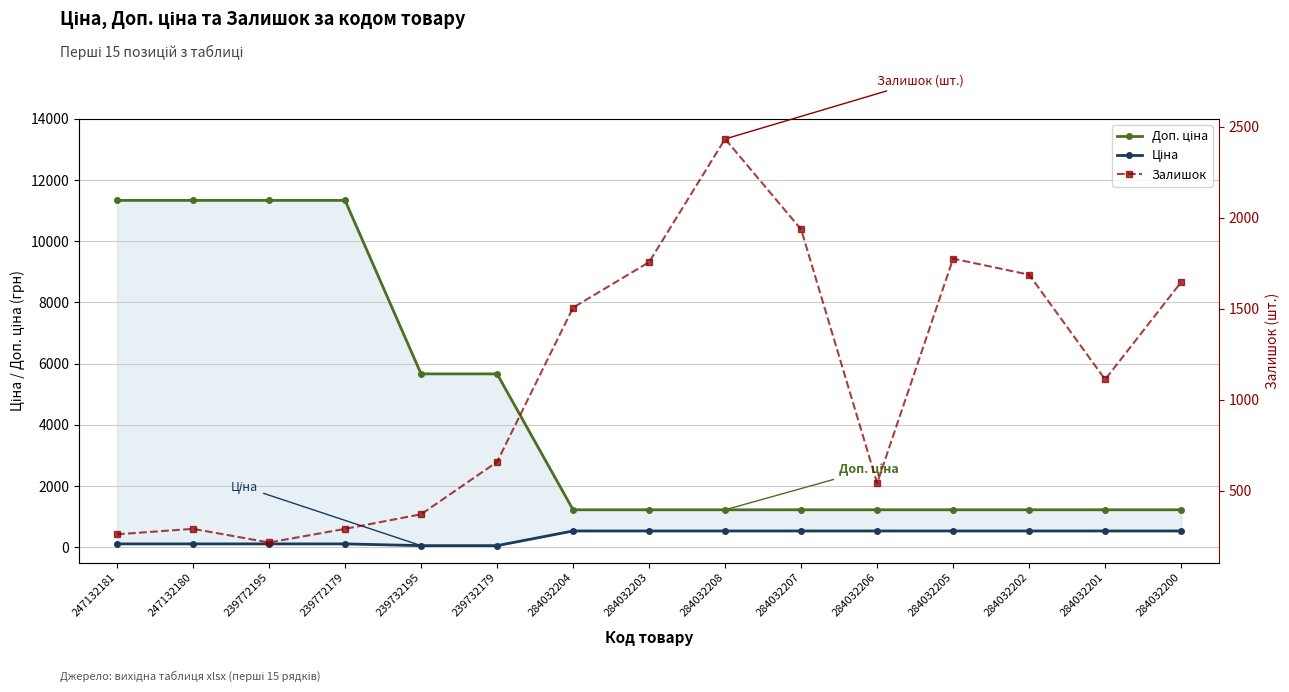

Is it true that Доп. ціна equals 11334.0 at 247132181?

True